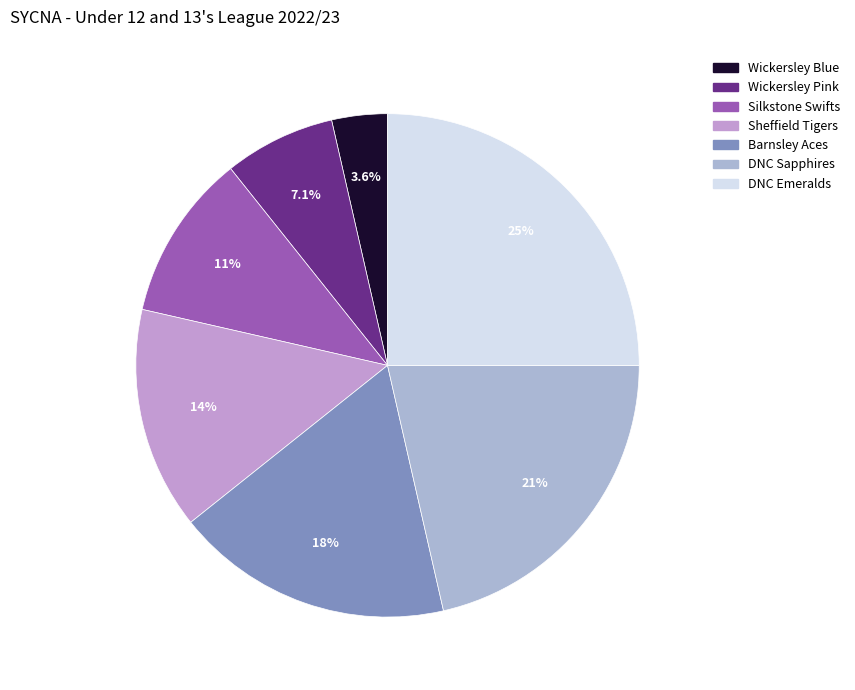

Which has a higher value, Sheffield Tigers or DNC Sapphires?

DNC Sapphires